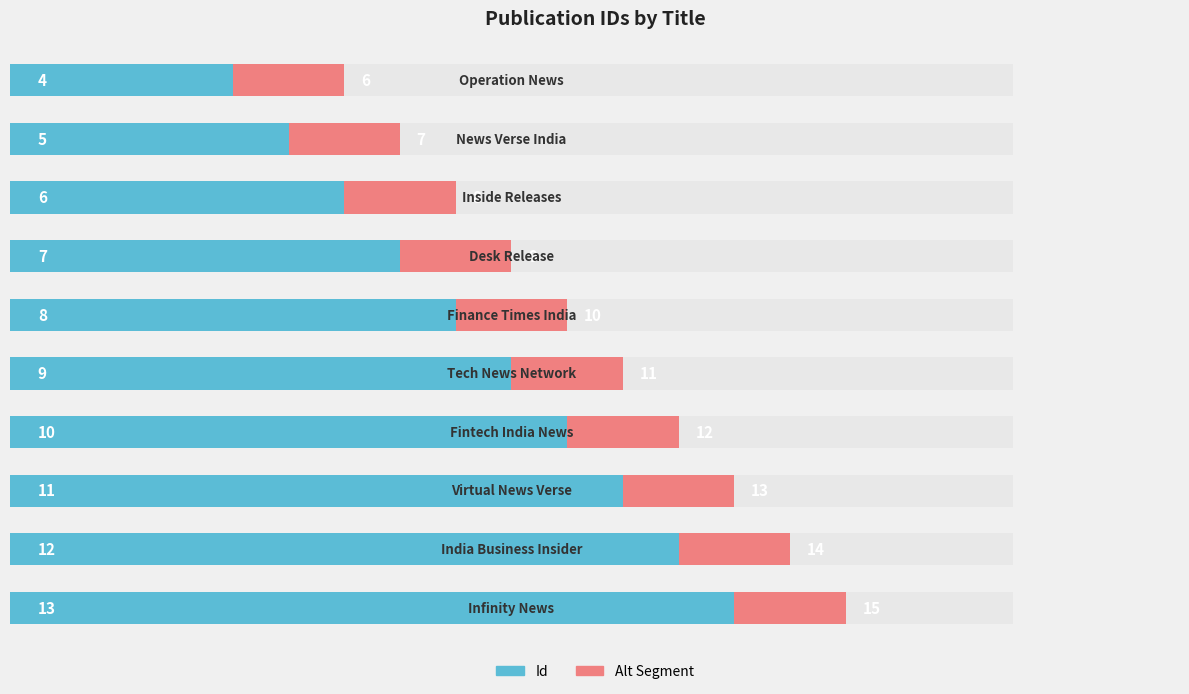

Between 4 and 3, which is larger?

4